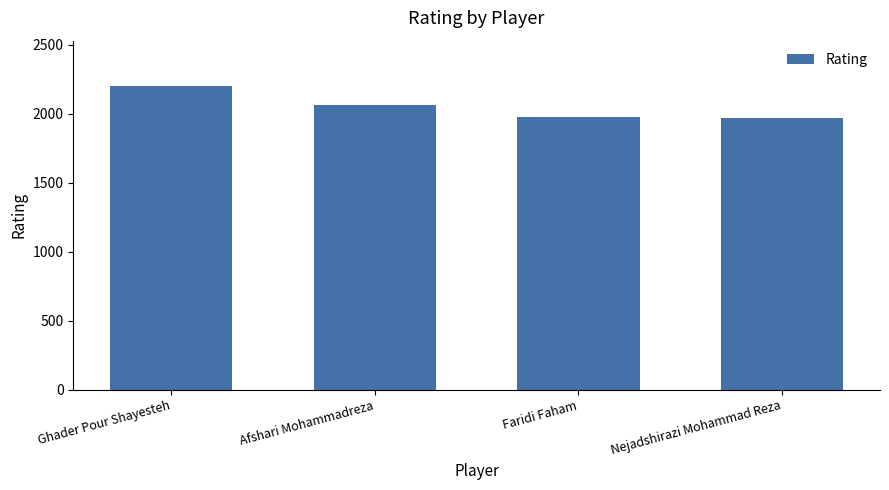

Where does the data first go above 2064?

Ghader Pour Shayesteh